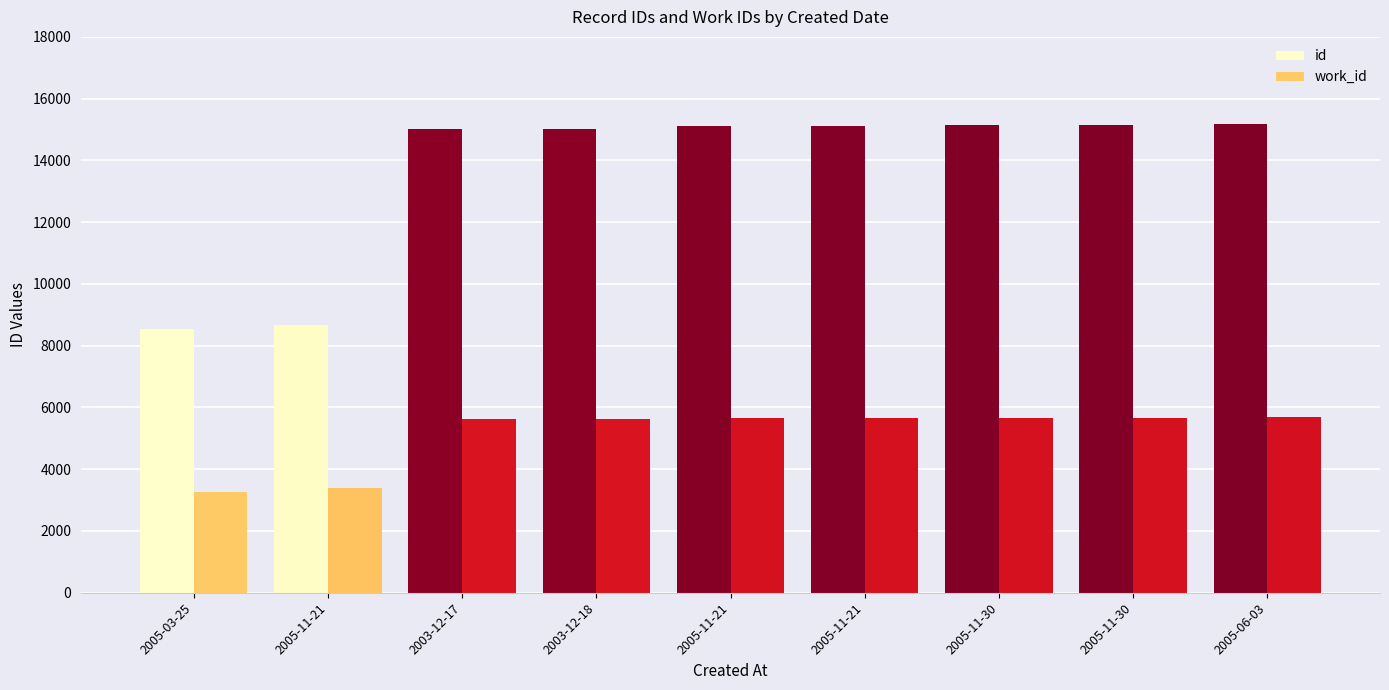

Which series changed the most between 2005-11-21 and 2005-11-30?

id